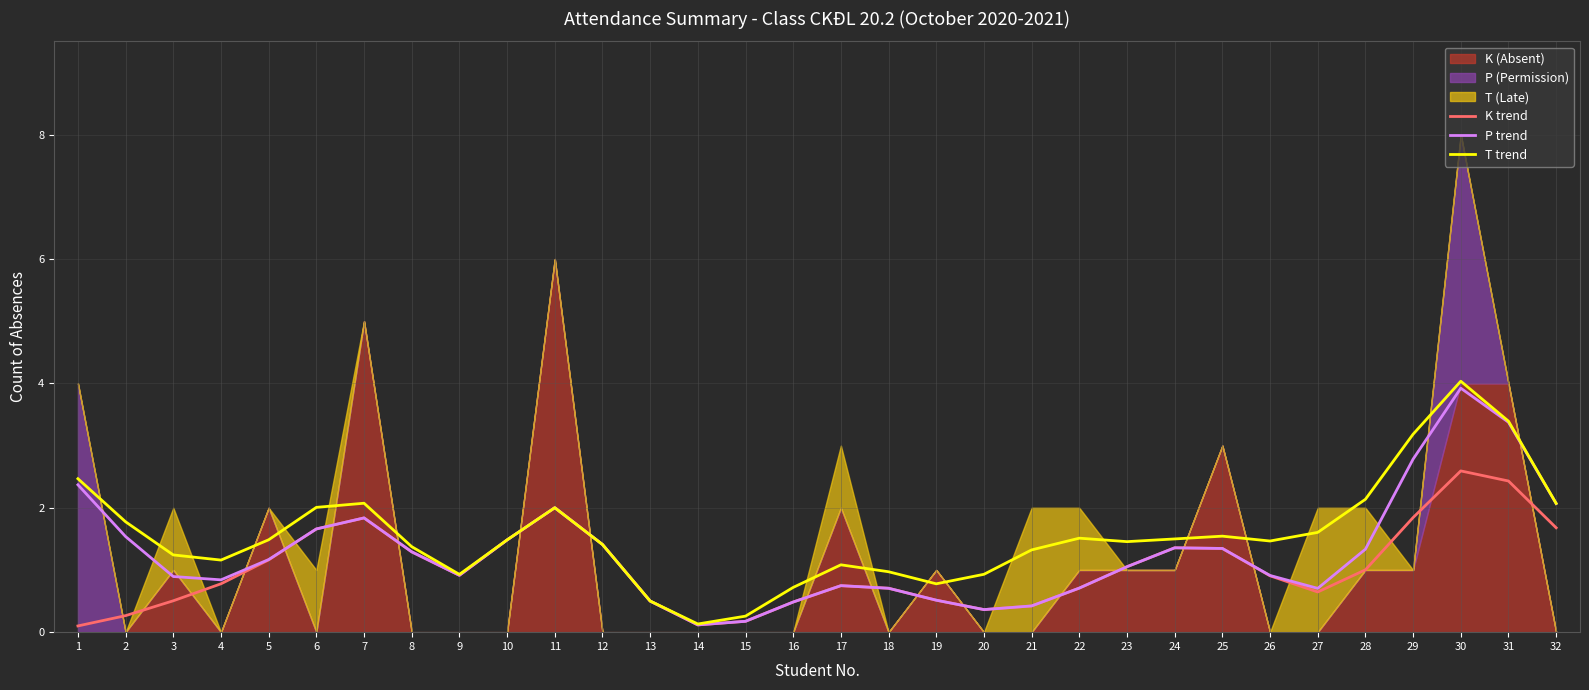

Reading right to left, what are all the values shown in this chart?

K trend: 1.7	2.4	2.6	1.8	1.0	0.6	0.9	1.3	1.4	1.1	0.7	0.4	0.4	0.5	0.7	0.7	0.5	0.2	0.1	0.5	1.4	2.0	1.5	0.9	1.3	1.8	1.7	1.2	0.8	0.5	0.3	0.1
P trend: 2.1	3.4	3.9	2.8	1.3	0.7	0.9	1.3	1.4	1.1	0.7	0.4	0.4	0.5	0.7	0.7	0.5	0.2	0.1	0.5	1.4	2.0	1.5	0.9	1.3	1.8	1.7	1.2	0.8	0.9	1.5	2.4
T trend: 2.1	3.4	4.0	3.2	2.1	1.6	1.5	1.5	1.5	1.5	1.5	1.3	0.9	0.8	1.0	1.1	0.7	0.3	0.1	0.5	1.4	2.0	1.5	0.9	1.4	2.1	2.0	1.5	1.2	1.2	1.8	2.5